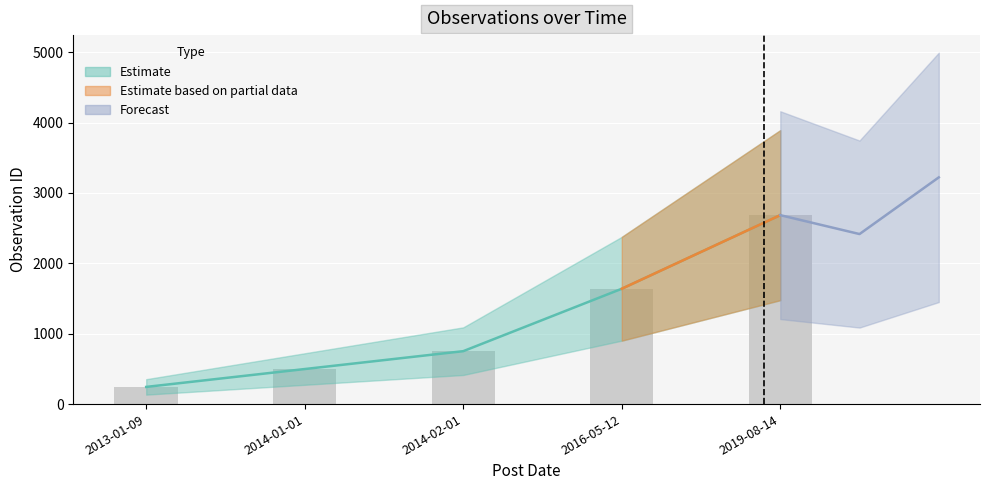

What is the difference between the maximum and minimum values?

2441